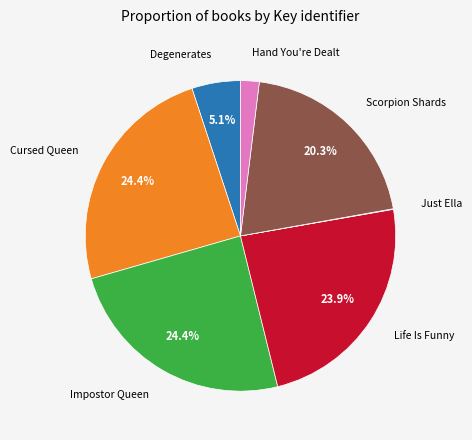

What percentage do Impostor Queen and Life Is Funny together represent?

48.3%